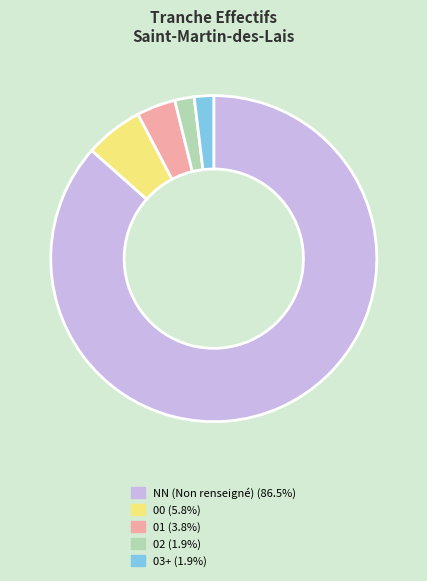

Is there any slice that represents more than half of the pie?

Yes